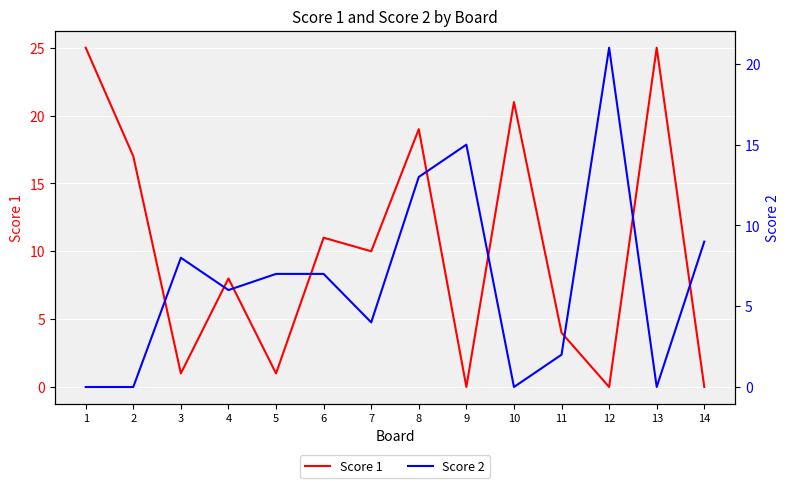

At 8, list the series in order from largest to smallest.

Score 1, Score 2